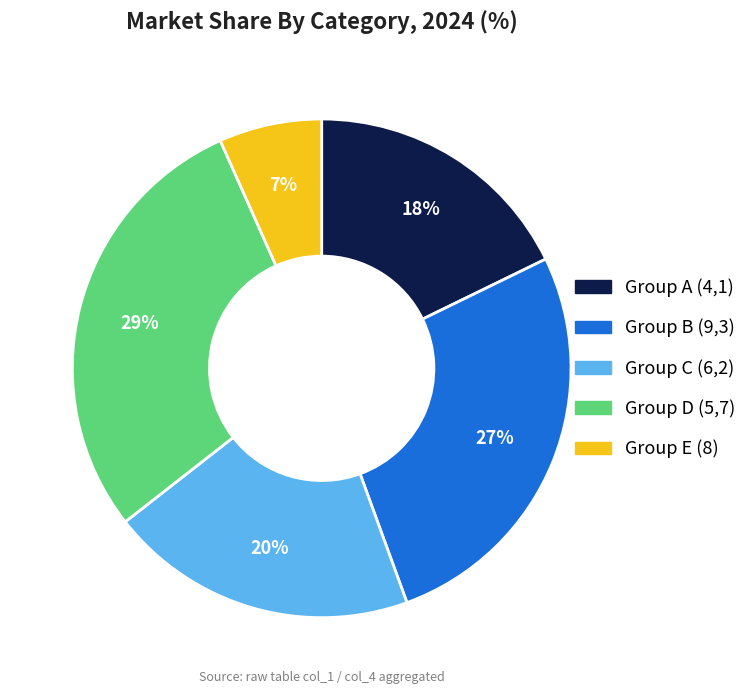

Does any single category account for the majority?

No